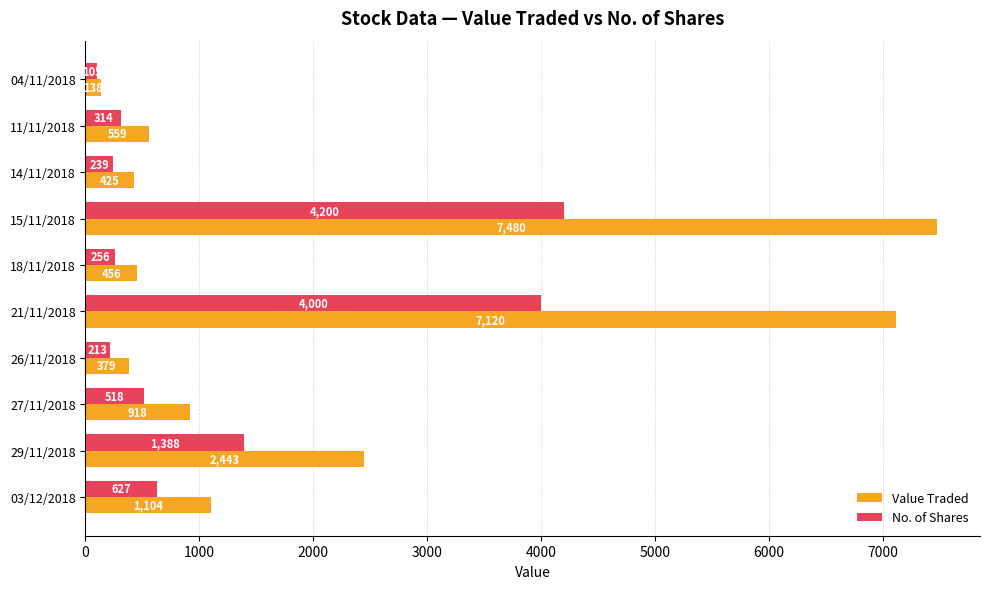

Where is Value Traded nearest to the value 3809?

29/11/2018